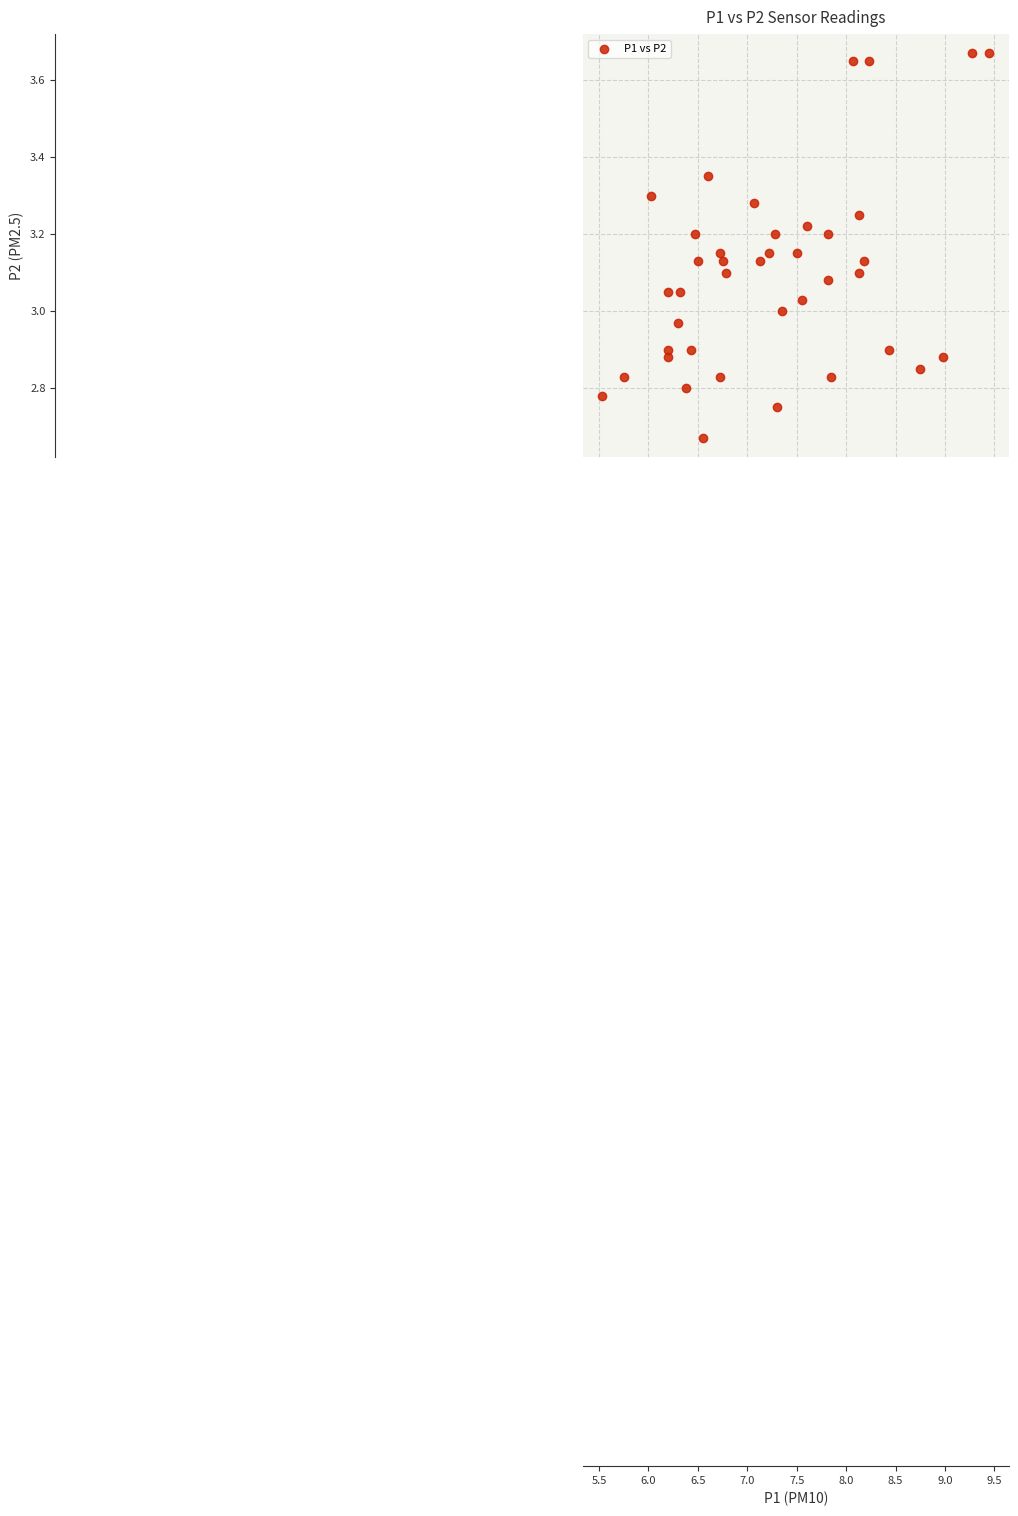

What is the range of Y values (max minus min)?

1.0